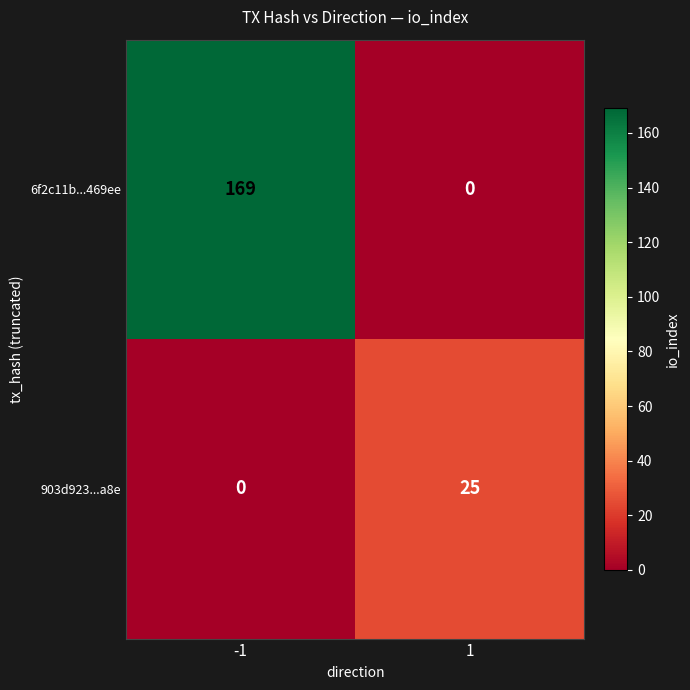

The value of 6f2c11b...469ee at -1 is 169. True or false?

True